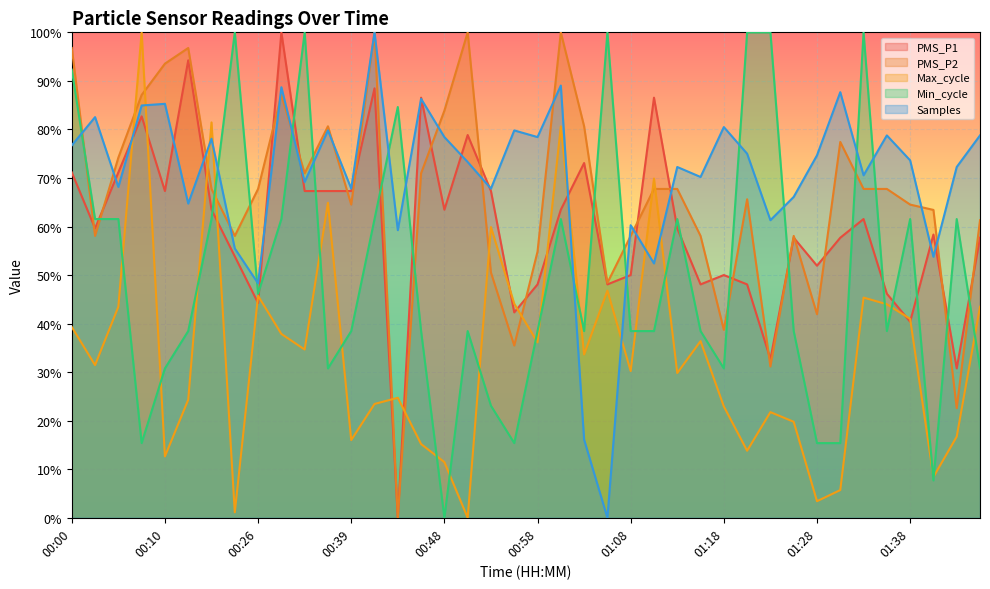

List the series in order of their peak value, highest first.

PMS_P1, PMS_P2, Max_cycle, Min_cycle, Samples